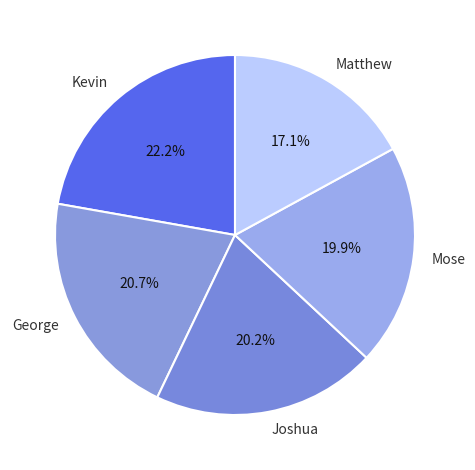

To the nearest percent, what percentage of the pie is George?

21%